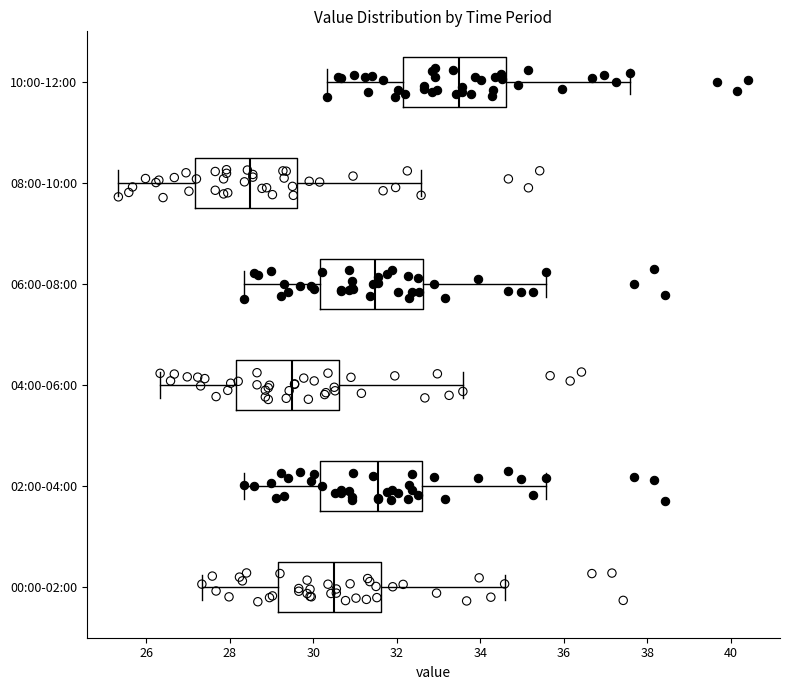

Reading bottom to top, read every box against the x-axis: the position of its median line, the range the box covers, and the ends of its whiskers. The values are not printed on the chart, so give them approximately, as read against the axis.

00:00-02:00: median 30.4, box 29.2 to 31.6, whiskers 27.4 to 34.6
02:00-04:00: median 31.6, box 30.2 to 32.6, whiskers 28.4 to 35.6
04:00-06:00: median 29.4, box 28.2 to 30.6, whiskers 26.4 to 33.6
06:00-08:00: median 31.4, box 30.2 to 32.6, whiskers 28.4 to 35.6
08:00-10:00: median 28.4, box 27.2 to 29.6, whiskers 25.4 to 32.6
10:00-12:00: median 33.4, box 32.2 to 34.6, whiskers 30.4 to 37.6